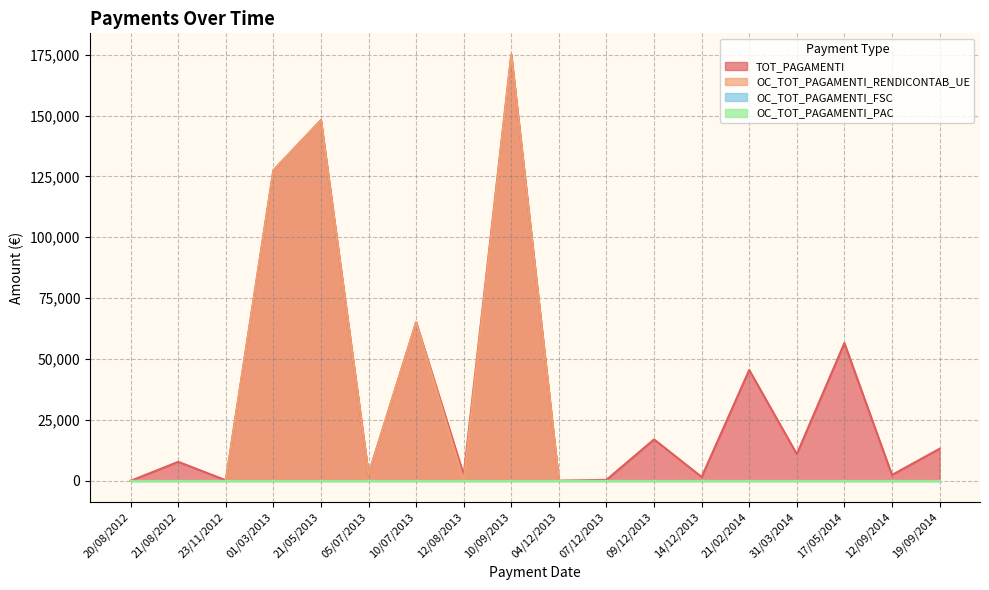

True or false: OC_TOT_PAGAMENTI_RENDICONTAB_UE and TOT_PAGAMENTI cross at least once.

False